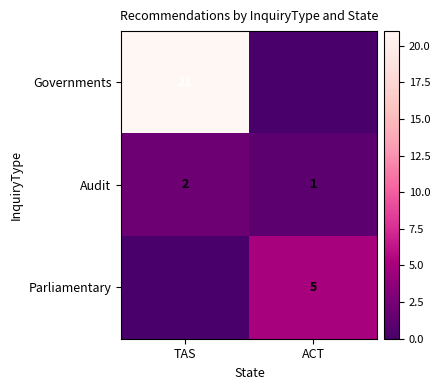

The value of Parliamentary at ACT is 5. True or false?

True